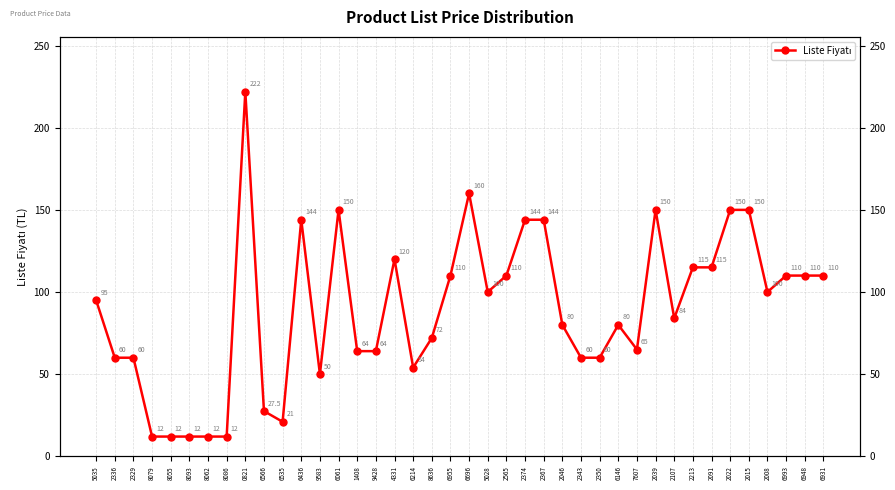

How many values are below 95?

20